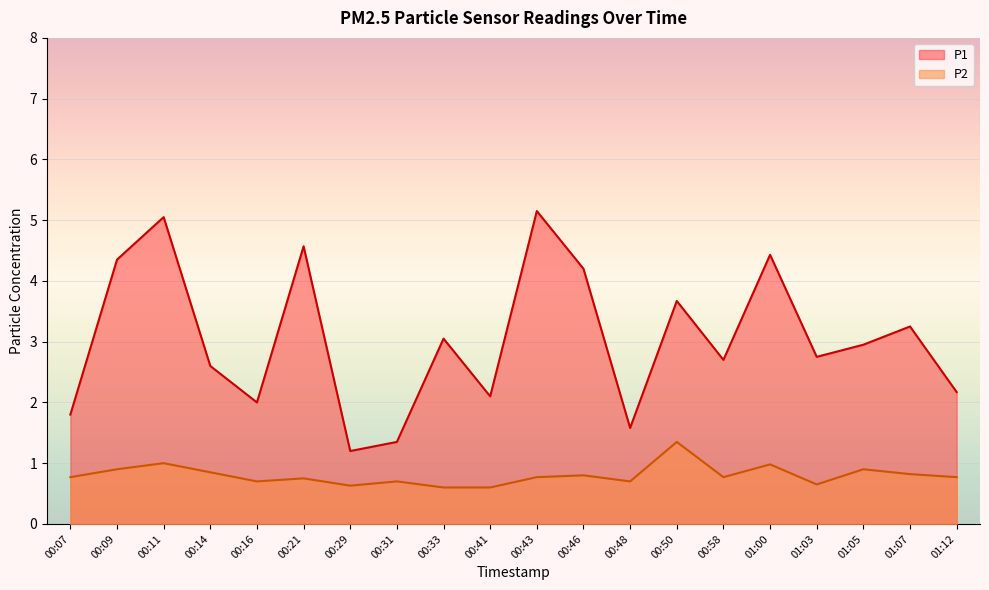

Is the value of P2 at 00:48 greater than the value of P1 at 00:48?

No